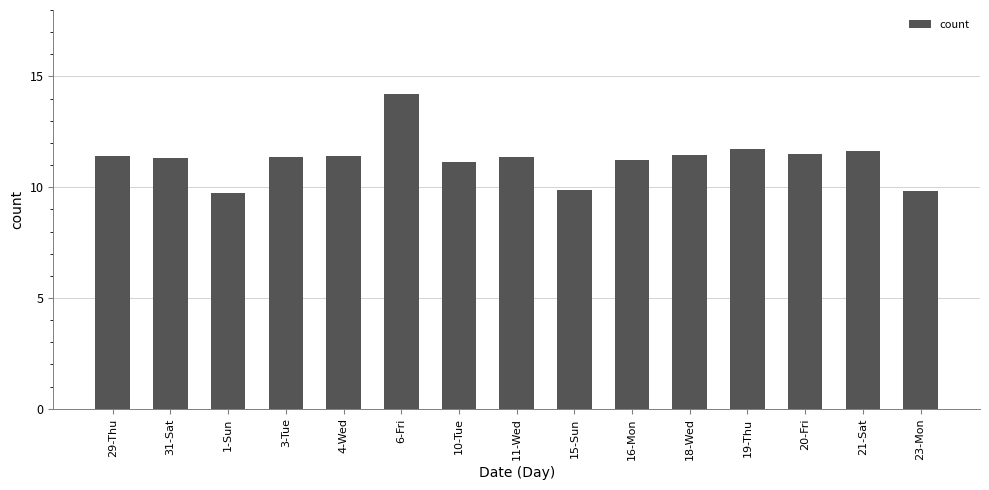

What is the maximum value shown in the chart?

14.2